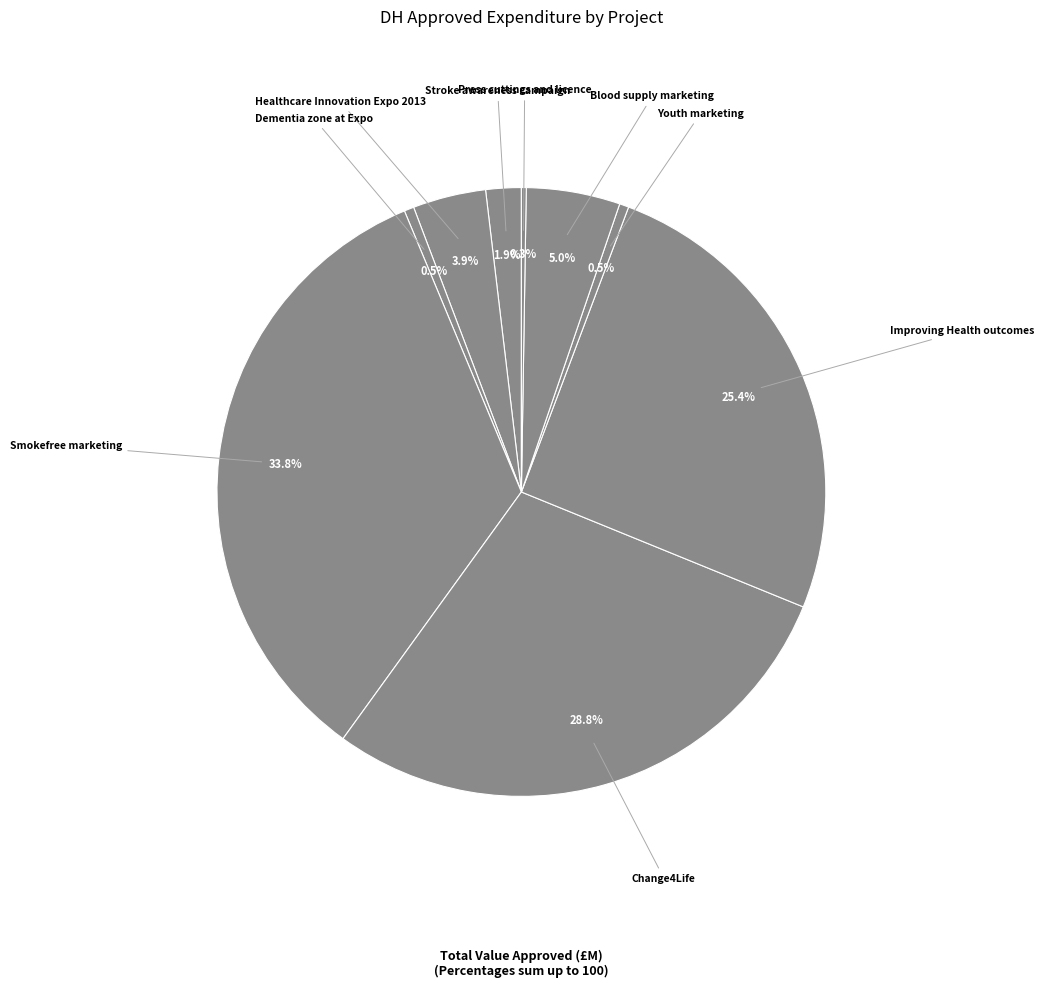

Which category has the smallest portion of the pie?

Press cuttings and licence